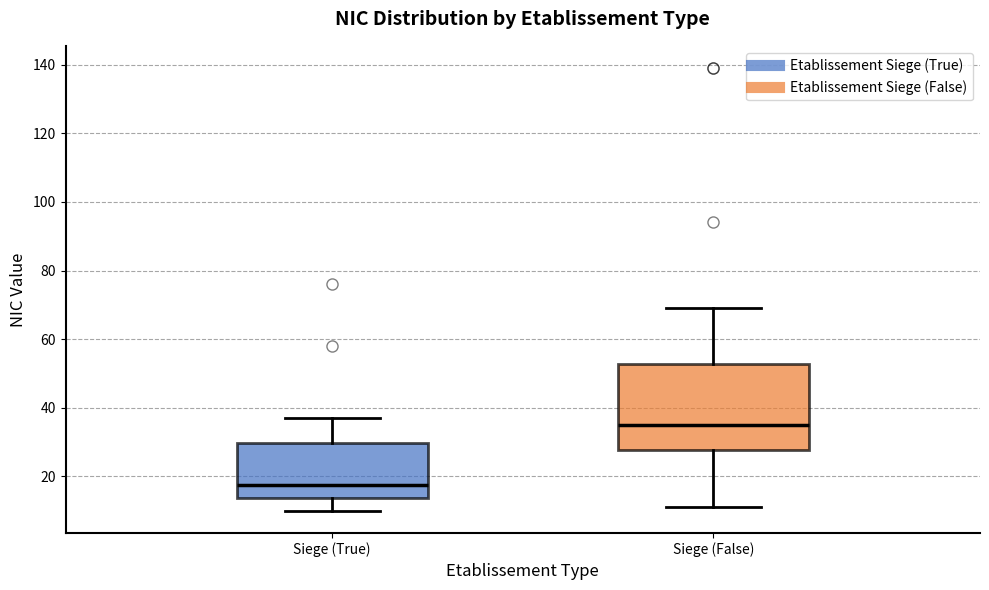

Which box has the lowest median line?

Siege (True)